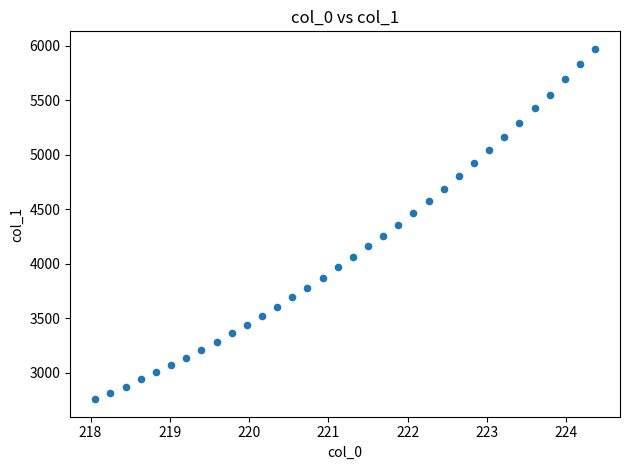

What is the range of Y values (max minus min)?

3213.3